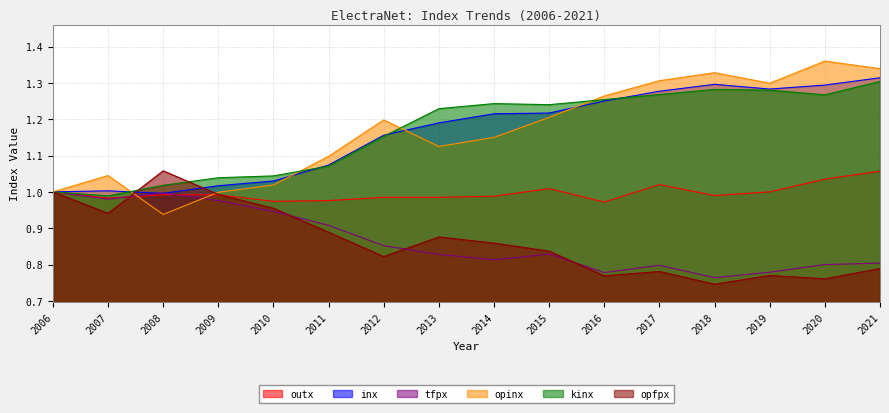

List the series in order of their peak value, lowest first.

tfpx, outx, opfpx, kinx, inx, opinx